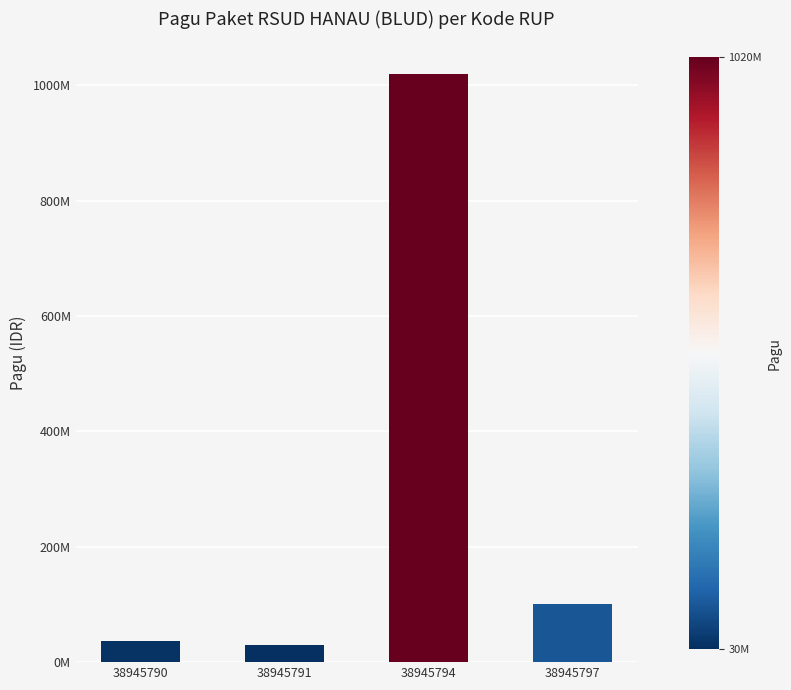

What is the value of the 3rd bar from the left?

1020000000